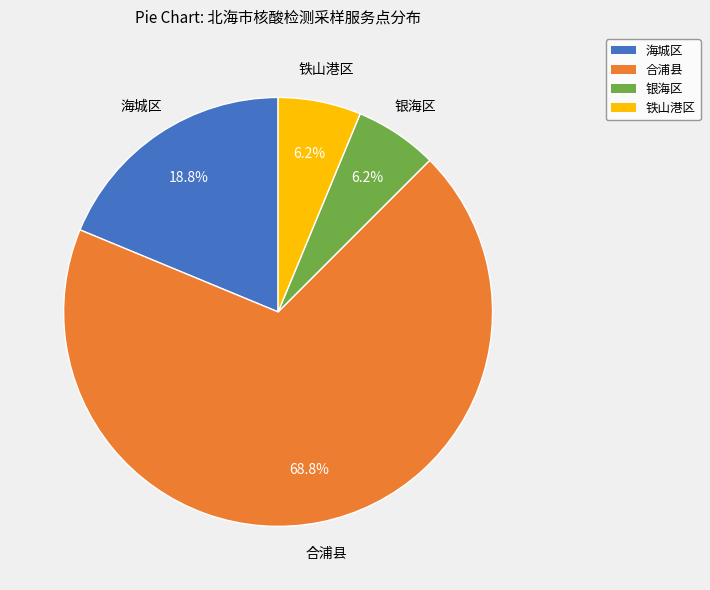

Combined, do 铁山港区 and 合浦县 account for over 50%?

Yes